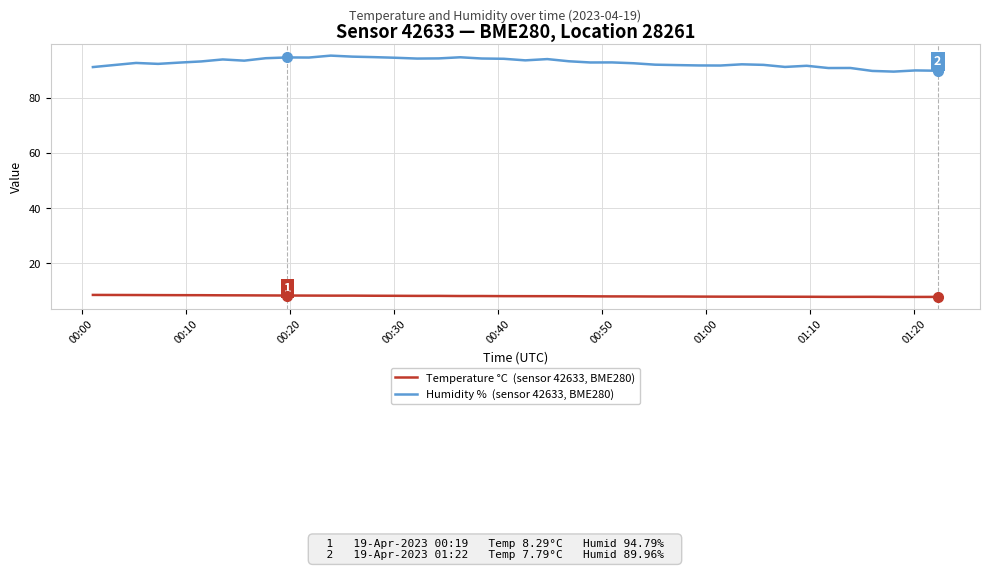

What is the greatest value displayed?

95.5